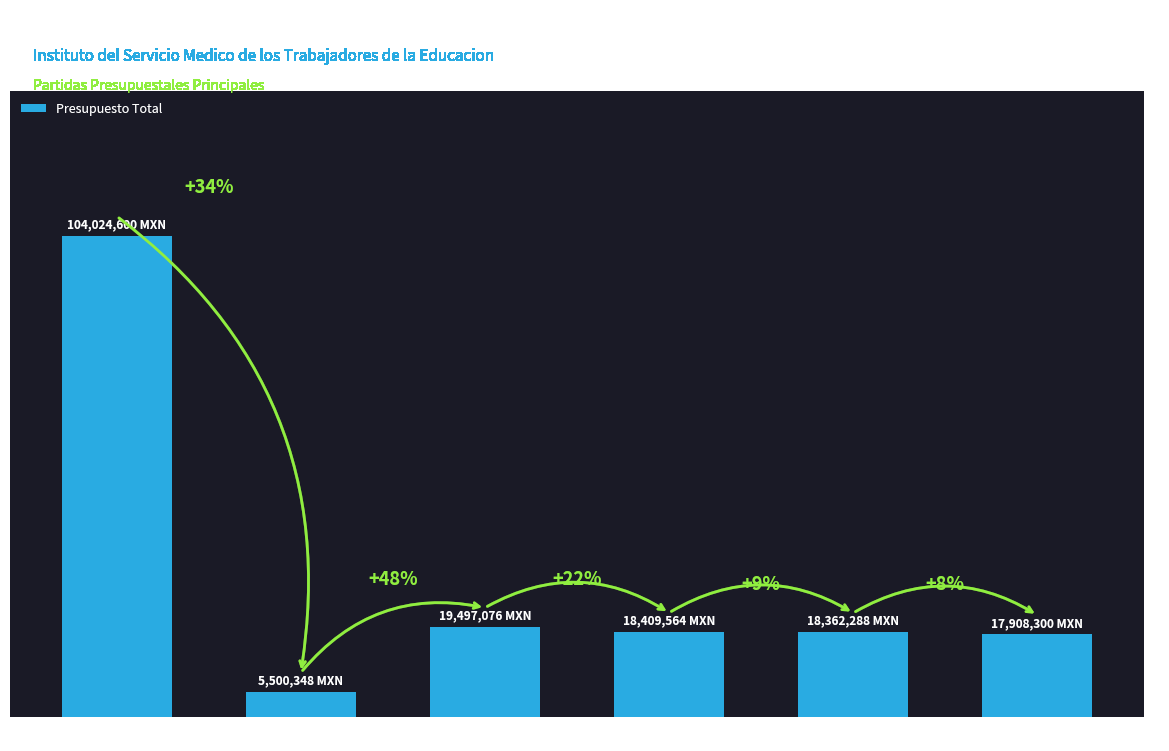

What is the label of the 1st bar from the left?

Sueldo base